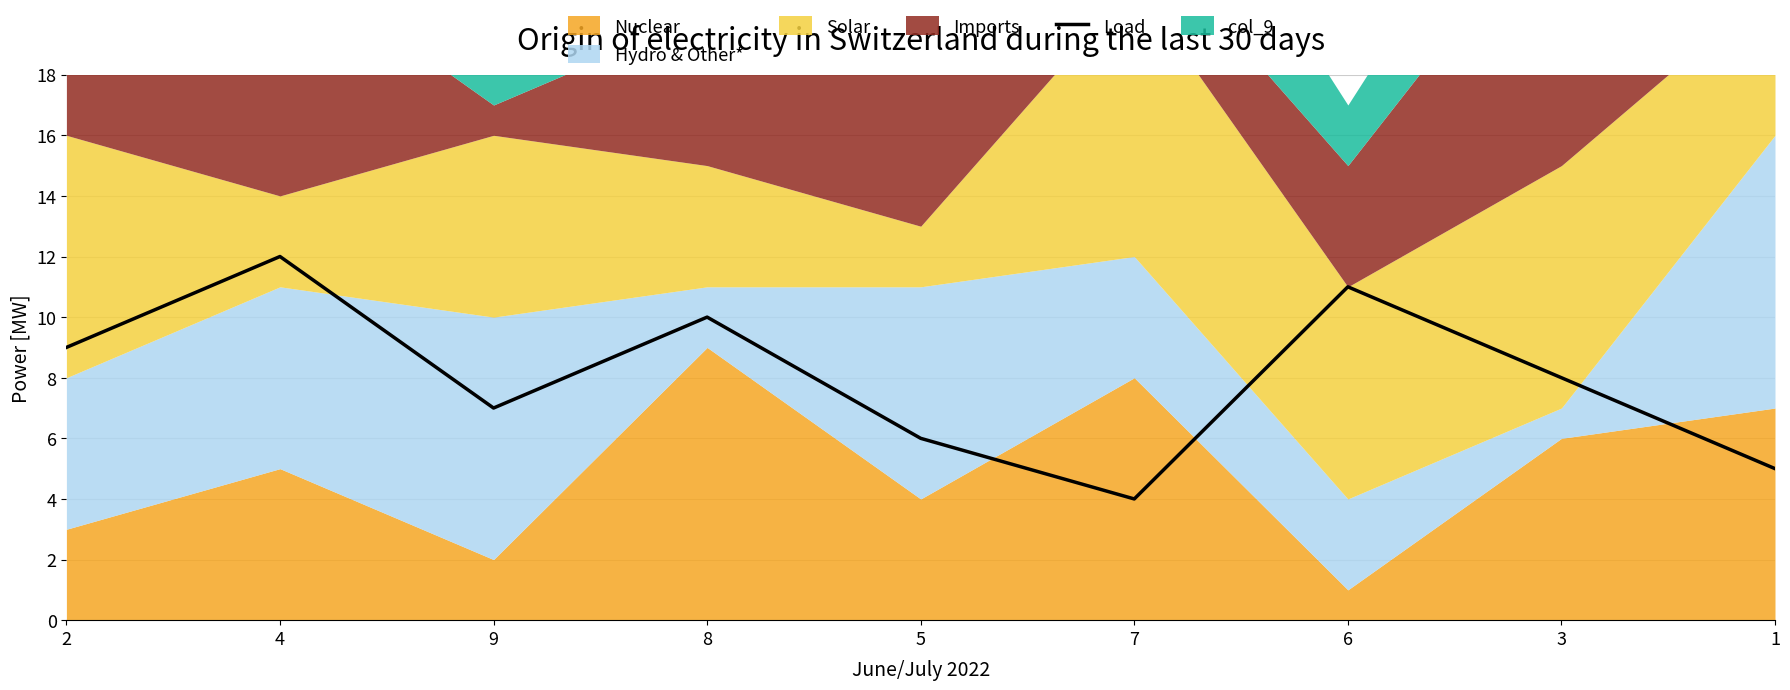

The value at 7 is 4. True or false?

True